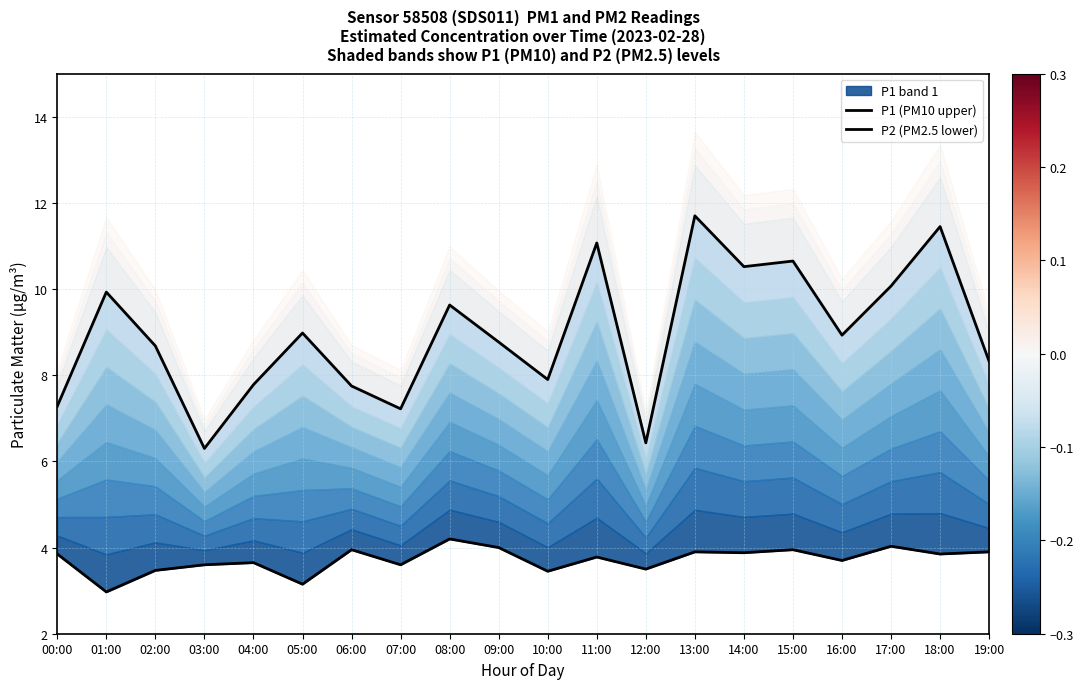

Is it true that P2 (PM2.5 lower) equals 3.6 at 04:00?

True